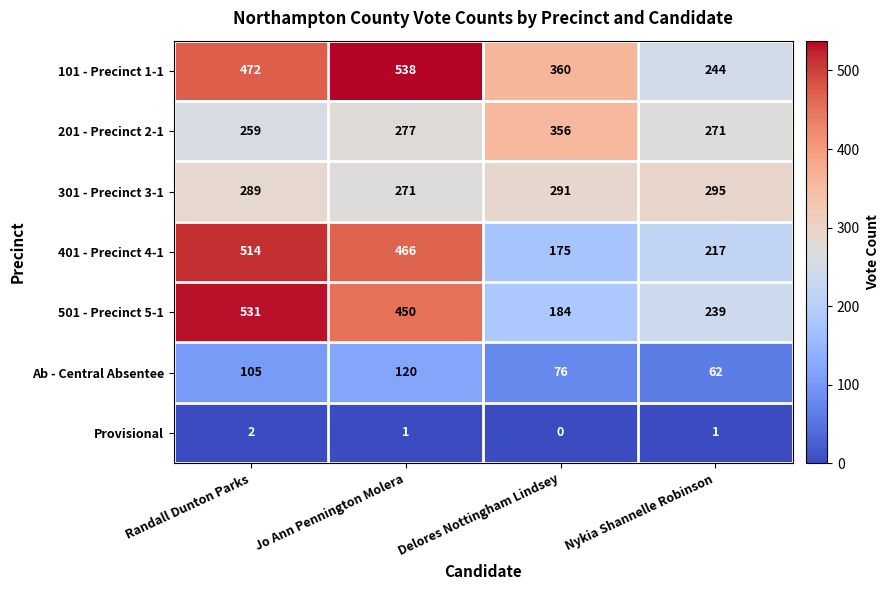

Reading left to right, what are all the values shown in this chart?

101 - Precinct 1-1: Randall Dunton Parks=472	Jo Ann Pennington Molera=538	Delores Nottingham Lindsey=360	Nykia Shannelle Robinson=244
201 - Precinct 2-1: Randall Dunton Parks=259	Jo Ann Pennington Molera=277	Delores Nottingham Lindsey=356	Nykia Shannelle Robinson=271
301 - Precinct 3-1: Randall Dunton Parks=289	Jo Ann Pennington Molera=271	Delores Nottingham Lindsey=291	Nykia Shannelle Robinson=295
401 - Precinct 4-1: Randall Dunton Parks=514	Jo Ann Pennington Molera=466	Delores Nottingham Lindsey=175	Nykia Shannelle Robinson=217
501 - Precinct 5-1: Randall Dunton Parks=531	Jo Ann Pennington Molera=450	Delores Nottingham Lindsey=184	Nykia Shannelle Robinson=239
Ab - Central Absentee: Randall Dunton Parks=105	Jo Ann Pennington Molera=120	Delores Nottingham Lindsey=76	Nykia Shannelle Robinson=62
Provisional: Randall Dunton Parks=2	Jo Ann Pennington Molera=1	Delores Nottingham Lindsey=0	Nykia Shannelle Robinson=1